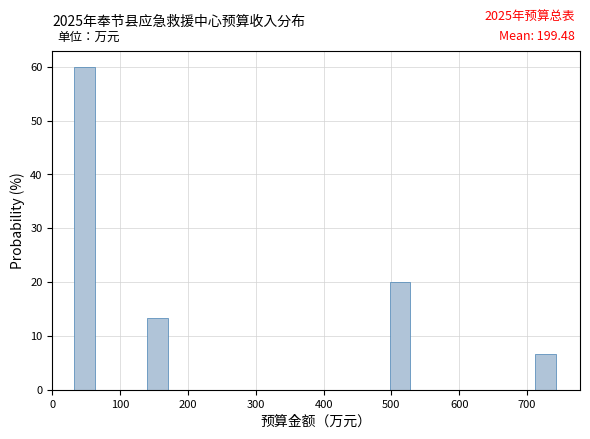

Around what value on the x-axis is the tallest bar? Give the approximate position of its centre, as read against the axis.

50